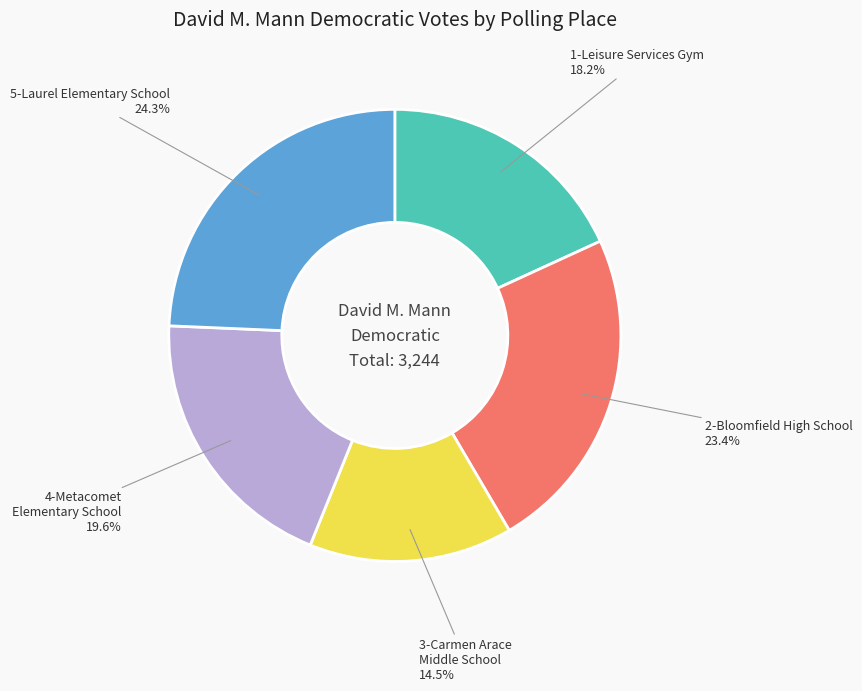

What percentage is NOT represented by 3-Carmen Arace Middle School?

85.5%